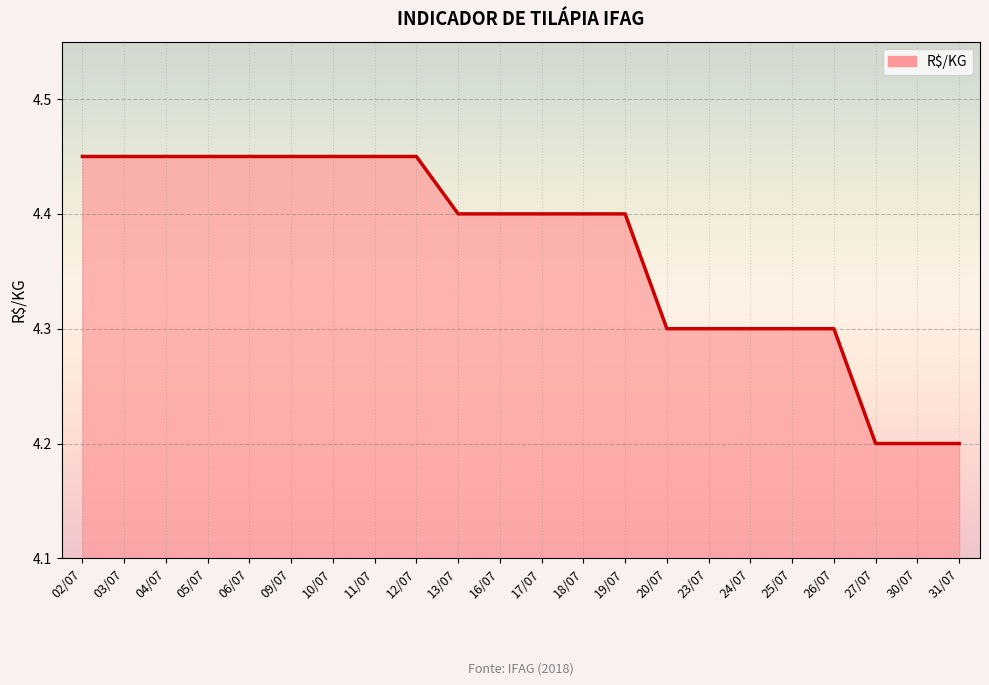

Approximately how many times larger is the value at 23/07 compared to 02/07?

1.0